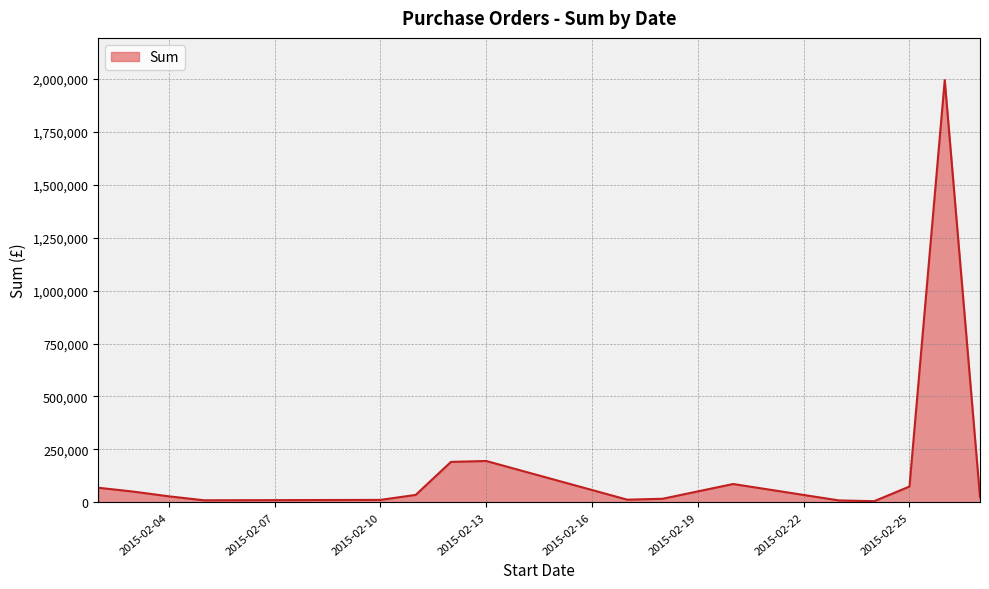

What is the greatest value displayed?

1994802.0